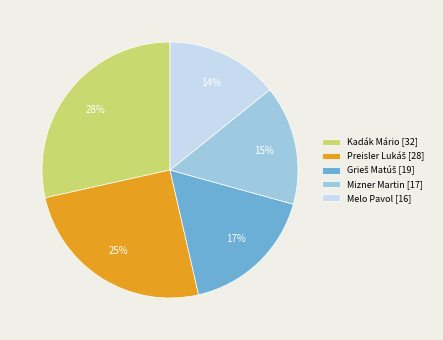

Is there a majority slice in this chart?

No